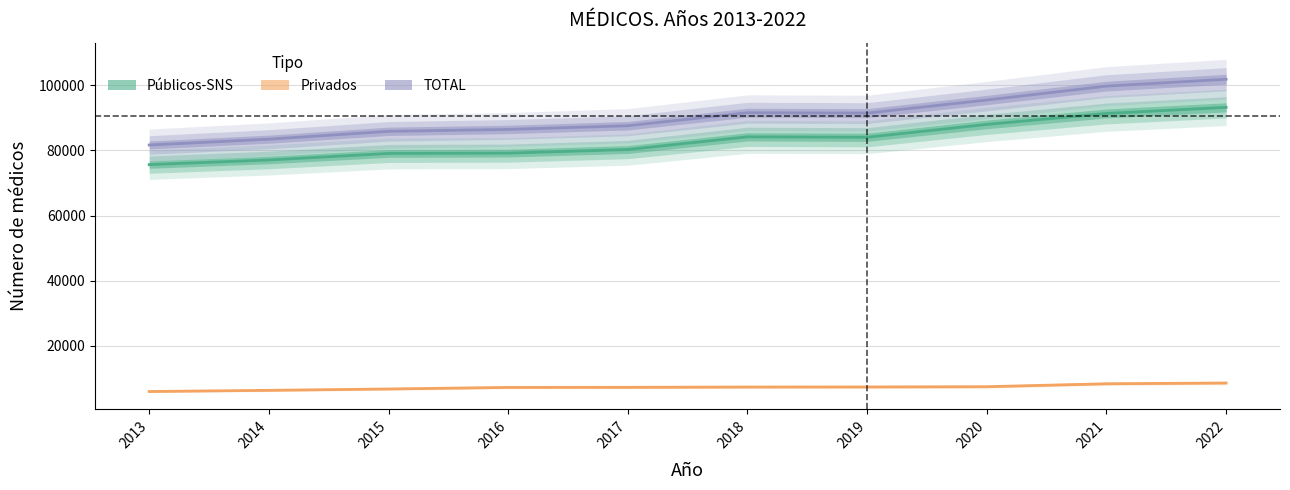

At which category does TOTAL reach its first local peak?

2018